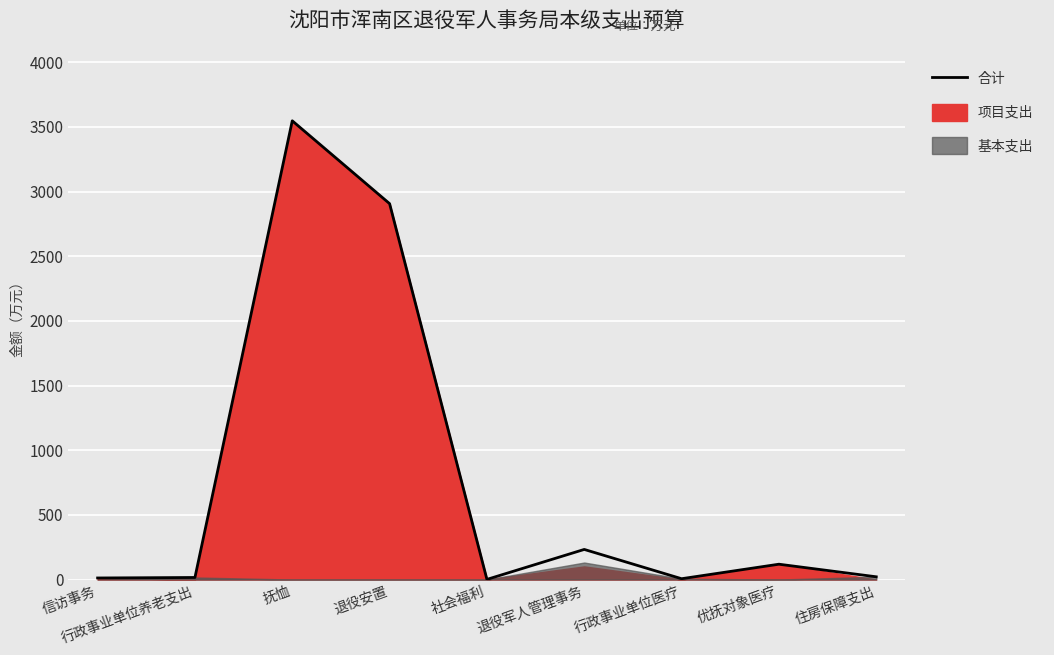

Which label corresponds to the largest value in the chart?

抚恤